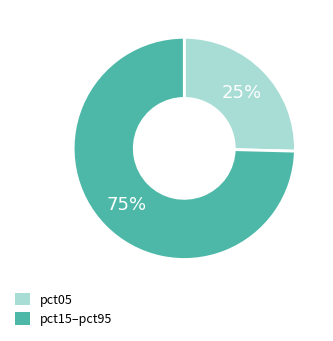

To the nearest percent, what is the average slice percentage?

50%